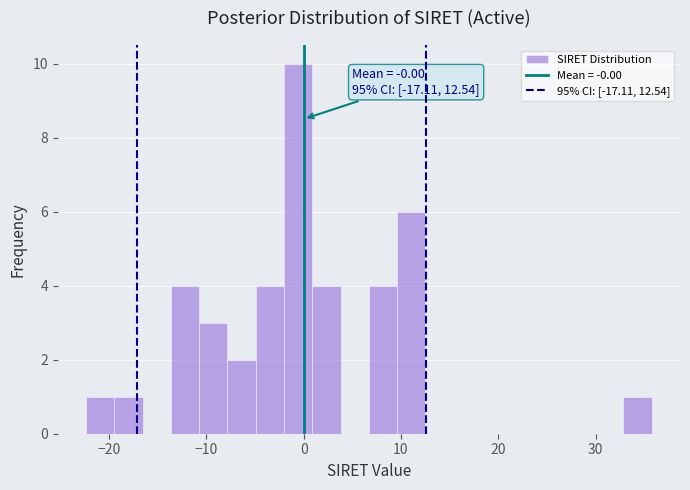

Read against the x-axis, roughly where is the centre of the tallest bar?

-1